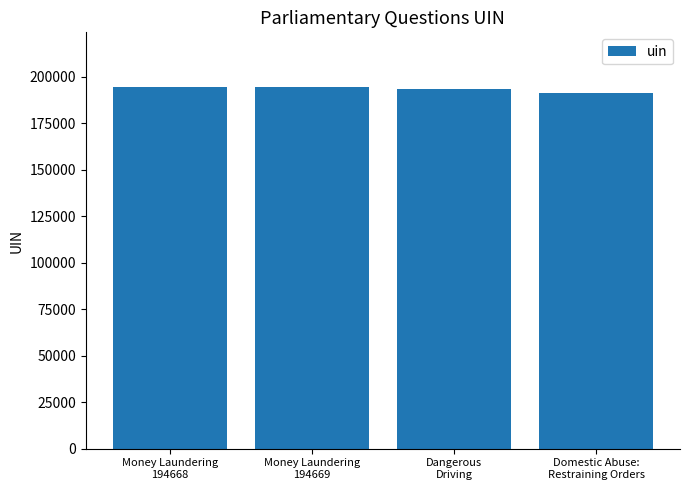

What is the sum of the values at Domestic Abuse:
Restraining Orders and Money Laundering
194669?

386055